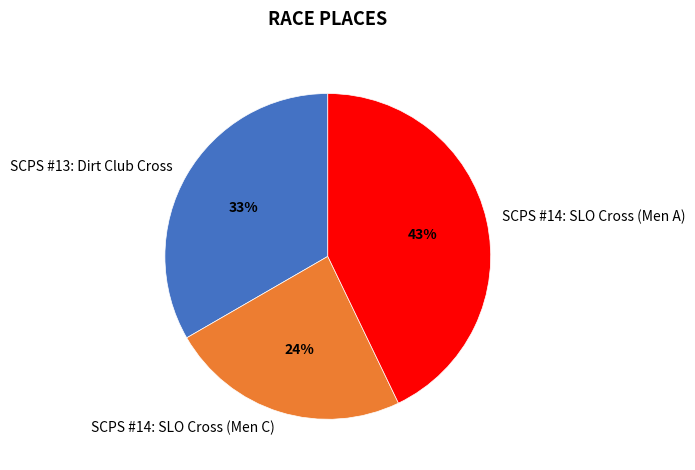

How many segments does this pie chart have?

3